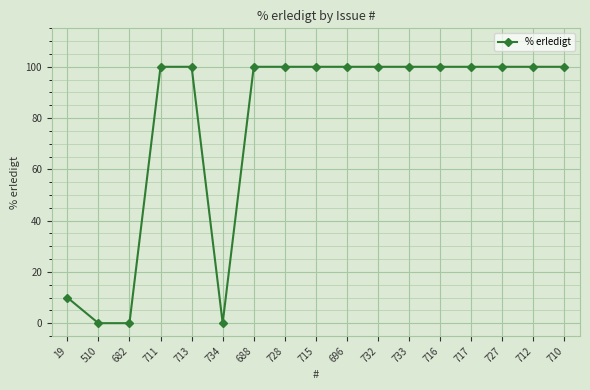

What is the change in value from 682 to 716?

+100